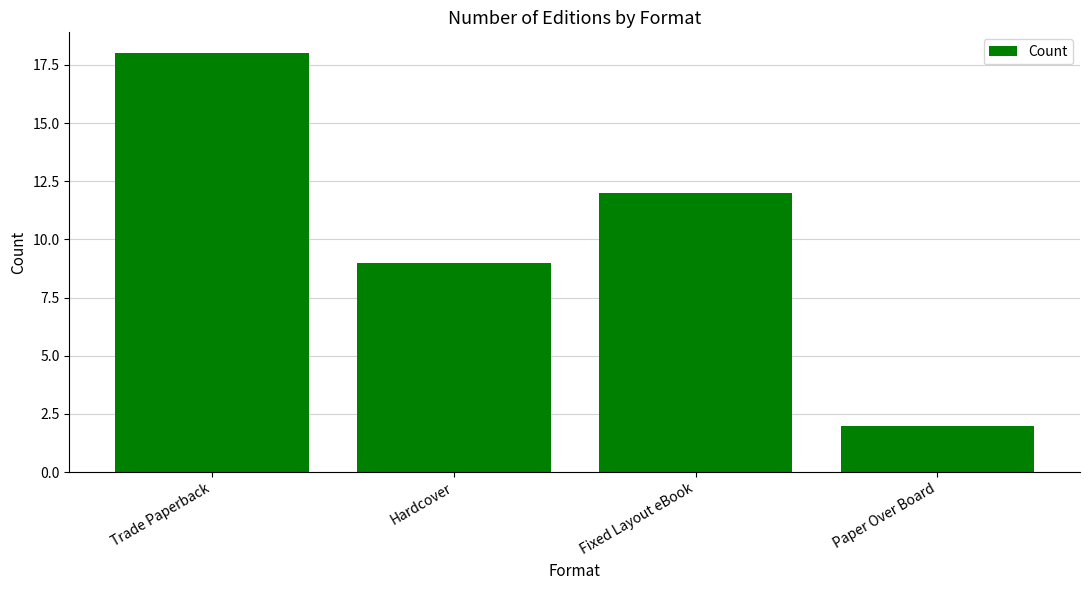

List the labels in order of value, largest first.

Trade Paperback, Fixed Layout eBook, Hardcover, Paper Over Board